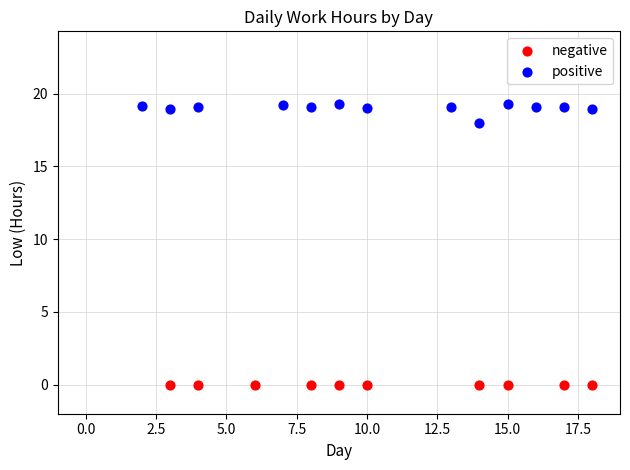

Which series reaches the maximum Y coordinate?

positive